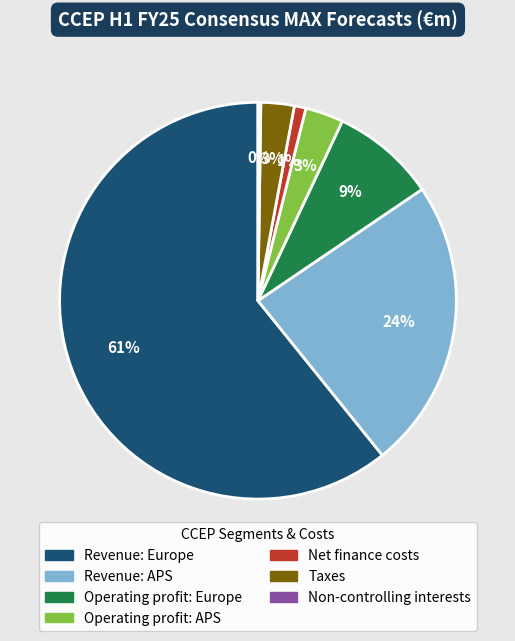

Which slice represents more than half of the pie?

Revenue: Europe